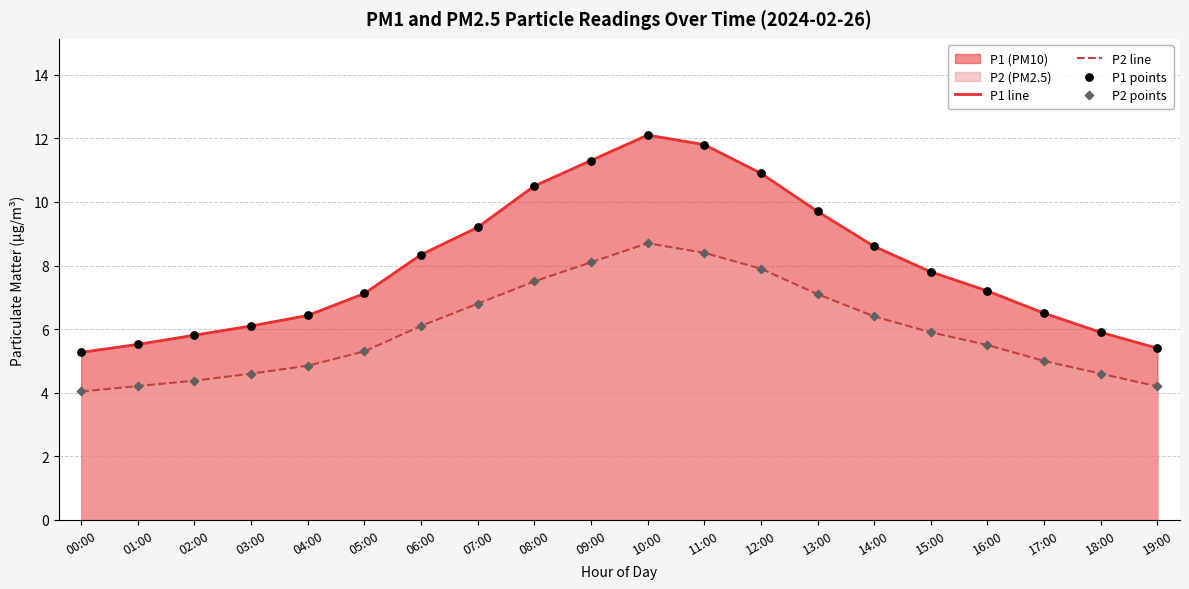

At which category is the sum across all series the highest?

10:00